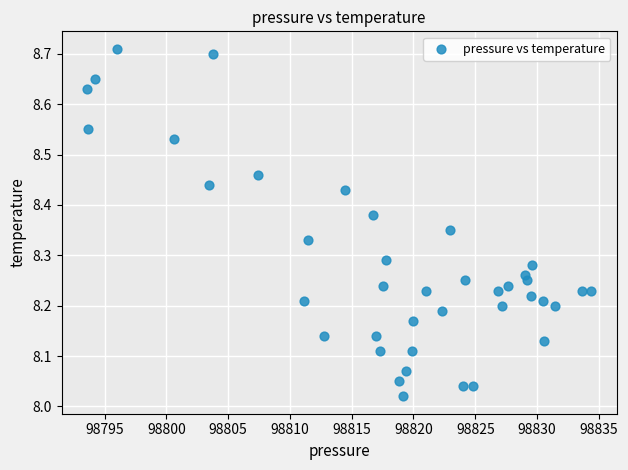

What is the range of Y values (max minus min)?

0.7